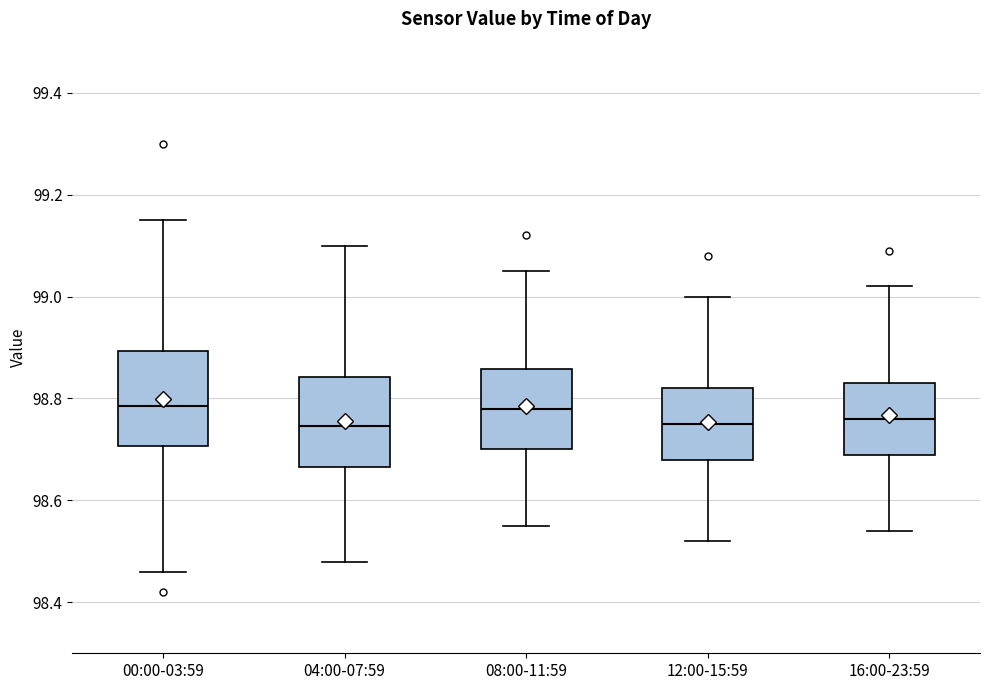

Reading left to right, transcribe this box plot: for each box, give where its median line is, the range the box spans, and where its two whiskers end, as read against the y-axis. The values are not printed on the chart, so give them approximately, as read against the axis.

00:00-03:59: median 98.78, box 98.70 to 98.90, whiskers 98.46 to 99.16
04:00-07:59: median 98.74, box 98.66 to 98.84, whiskers 98.48 to 99.10
08:00-11:59: median 98.78, box 98.70 to 98.86, whiskers 98.56 to 99.06
12:00-15:59: median 98.76, box 98.68 to 98.82, whiskers 98.52 to 99.00
16:00-23:59: median 98.76, box 98.70 to 98.84, whiskers 98.54 to 99.02